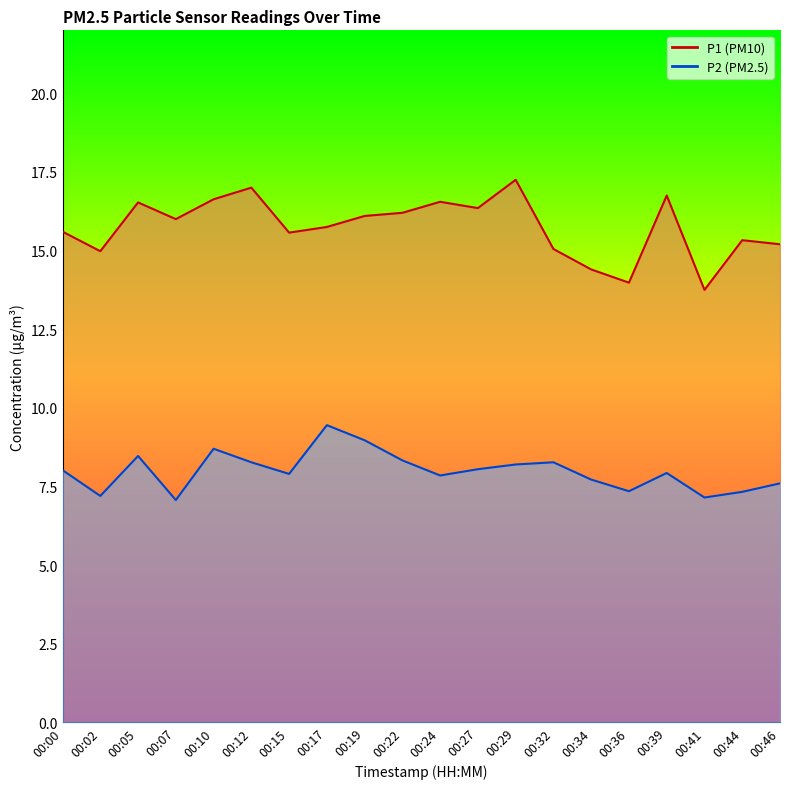

In P1, how many points are higher than both neighbors (excluding endpoints)?

6